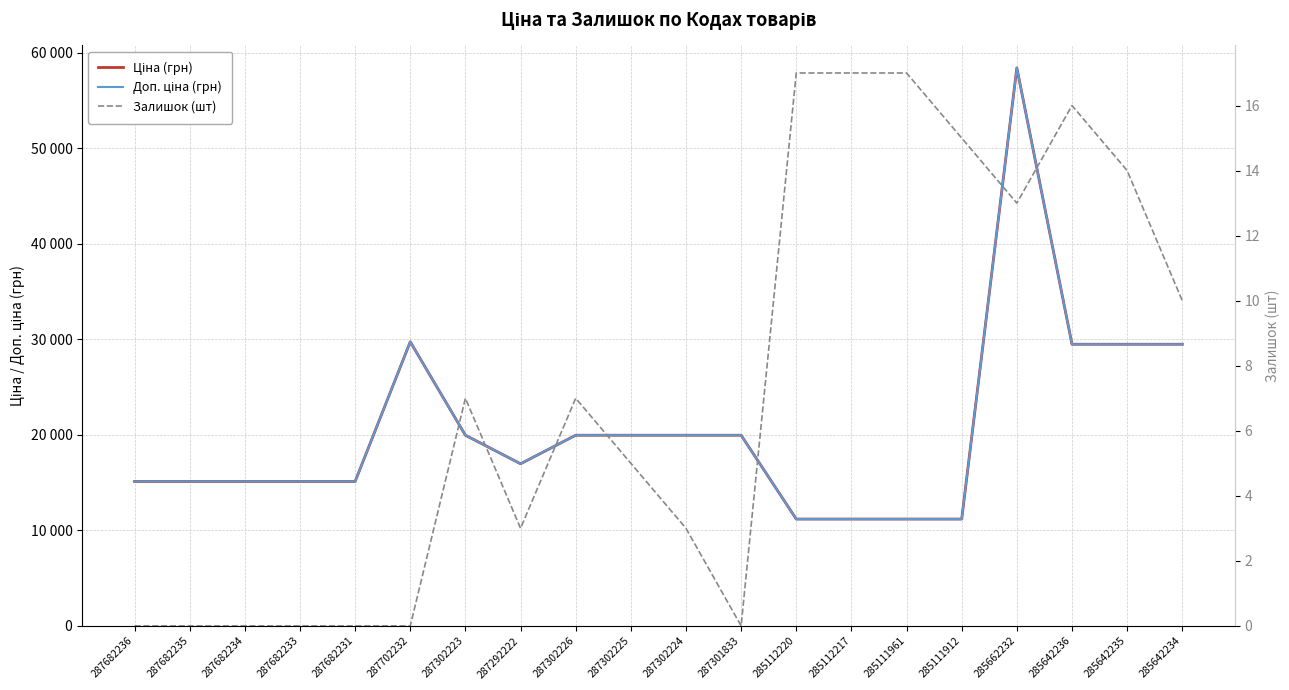

Rank the categories by Залишок (шт) value from highest to lowest.

285112220, 285112217, 285111961, 285642236, 285111912, 285642235, 285662232, 285642234, 287302223, 287302226, 287302225, 287292222, 287302224, 287682236, 287682235, 287682234, 287682233, 287682231, 287702232, 287301833